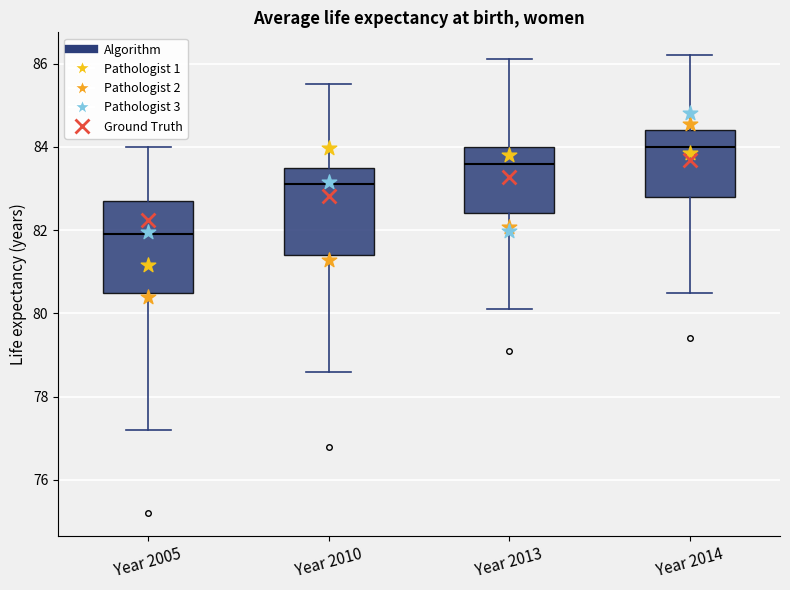

Where does the lower whisker of the box for Year 2010 end on the y-axis? The values are not printed on the chart, so give them approximately, as read against the axis.

78.6